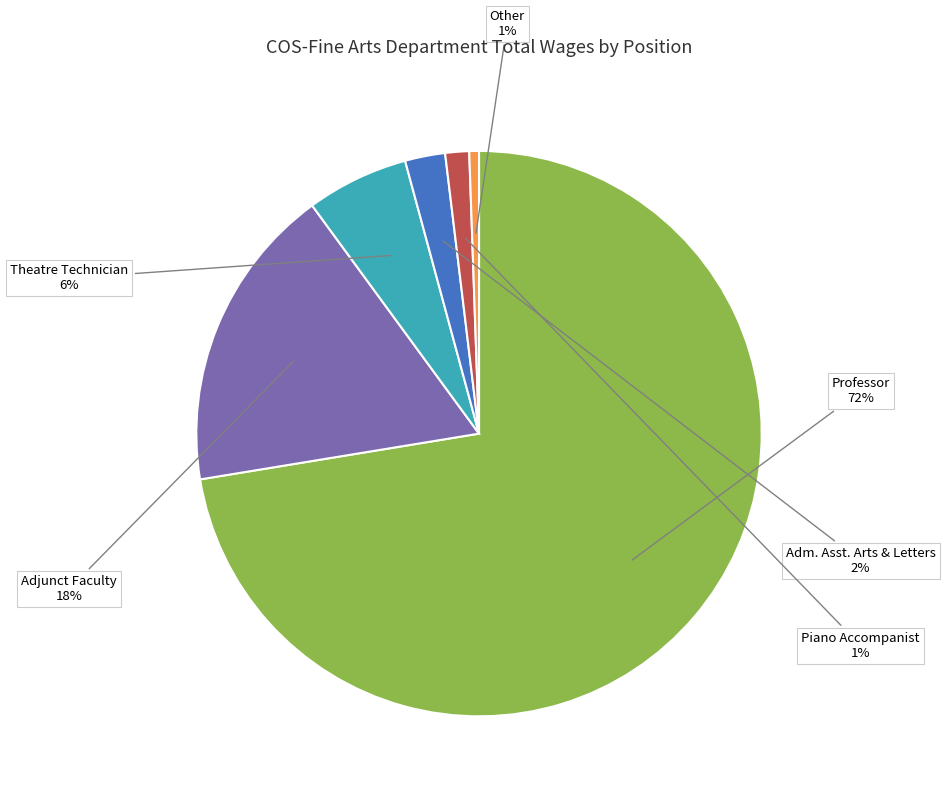

Which has a higher value, Piano Accompanist or Theatre Technician?

Theatre Technician